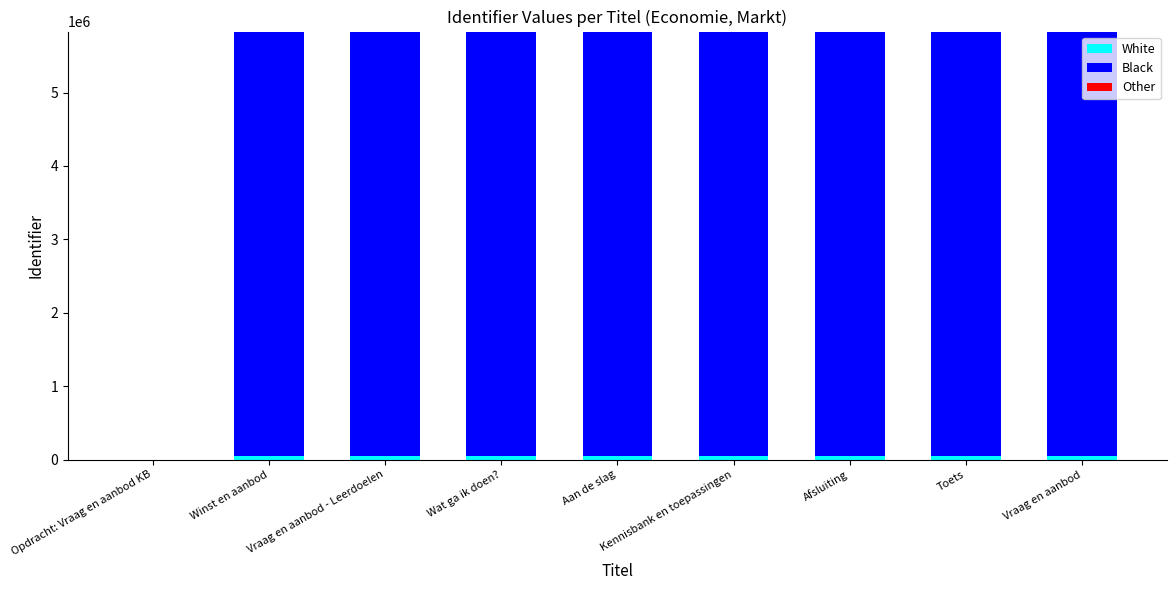

Count the number of data series in this chart.

3